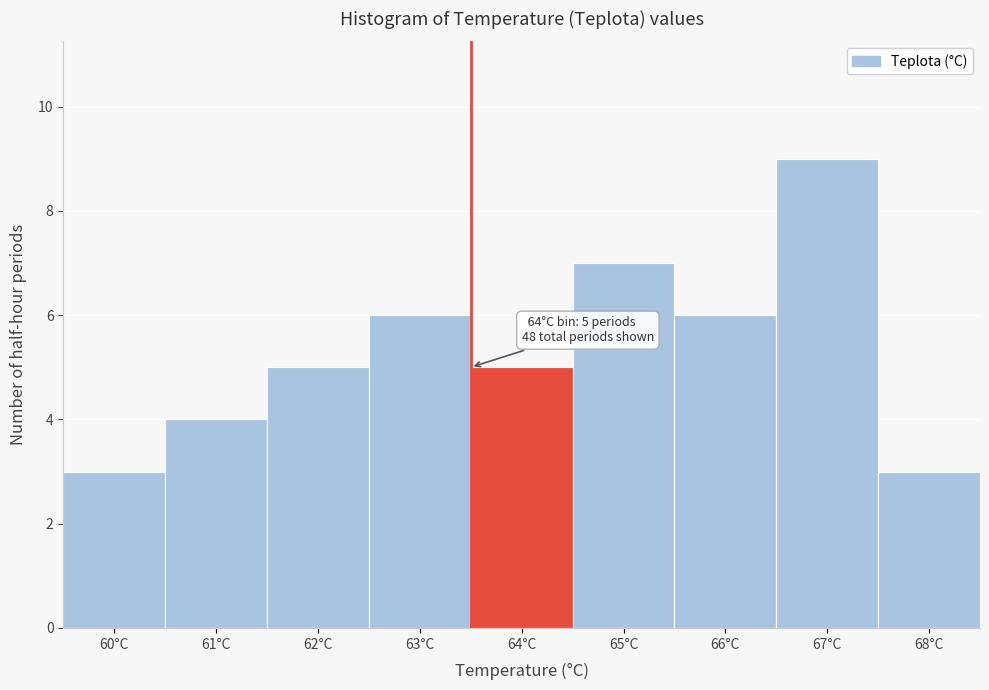

Reading right to left, what are all the values shown in this chart?

3	9	6	7	5	6	5	4	3